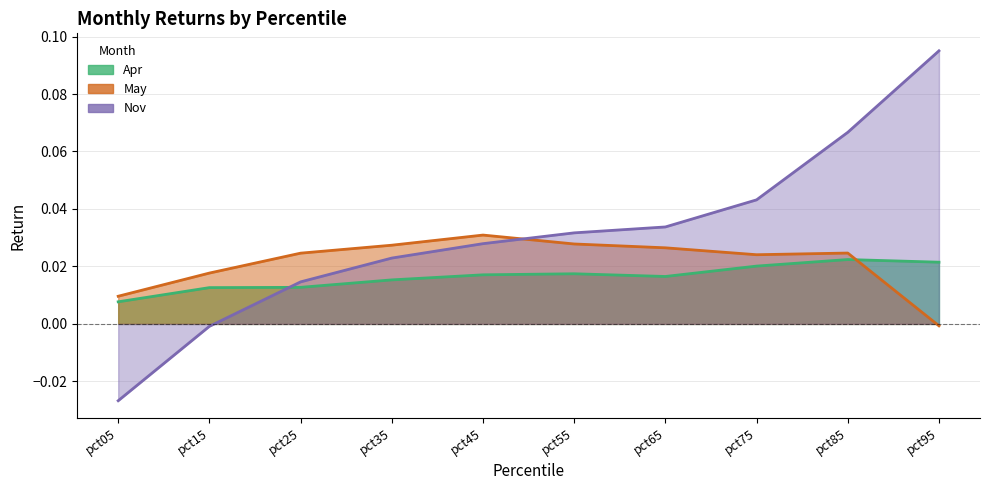

What is the total value across all series at pct35?

0.1